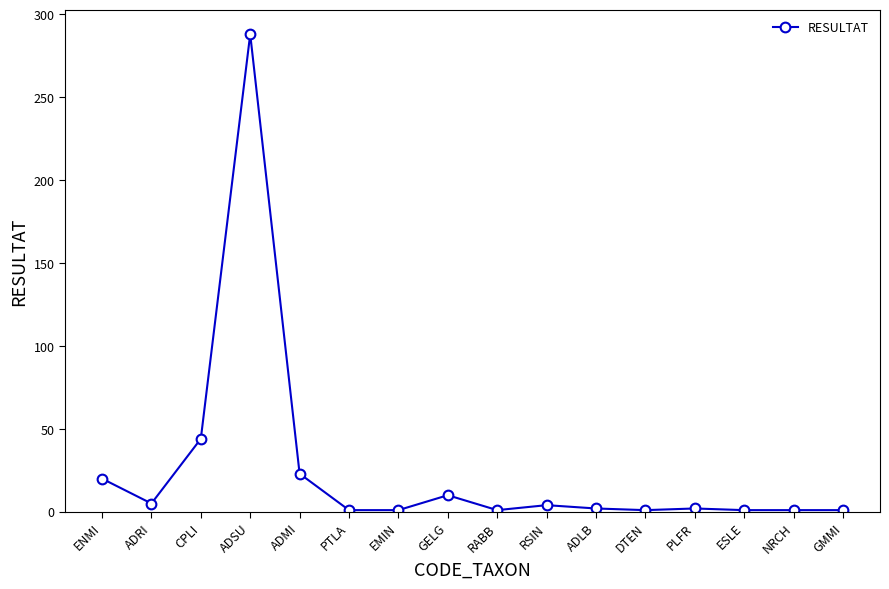

Where is the first local minimum?

ADRI